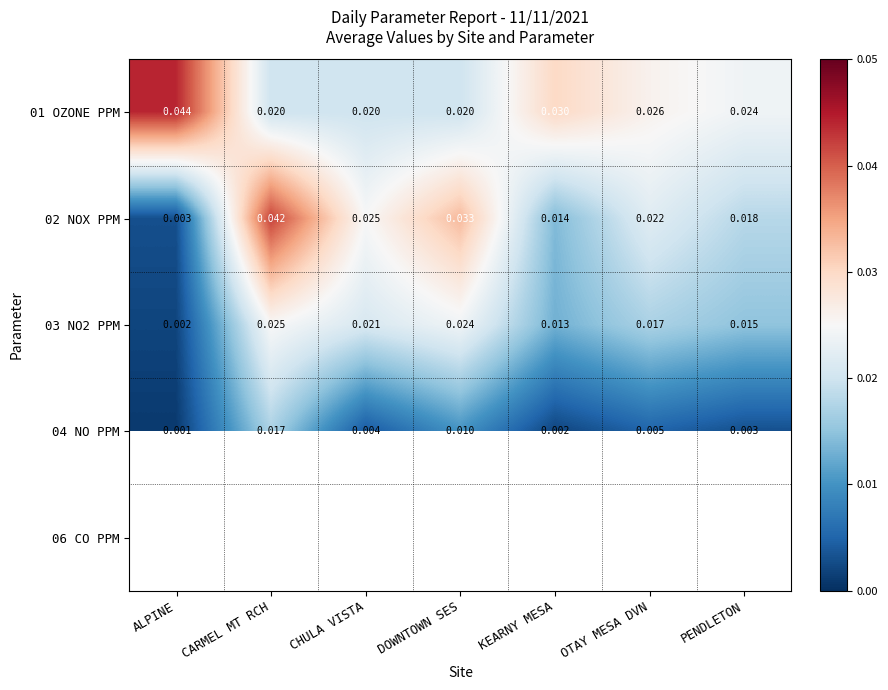

At how many categories does at least one series exceed 0?

7